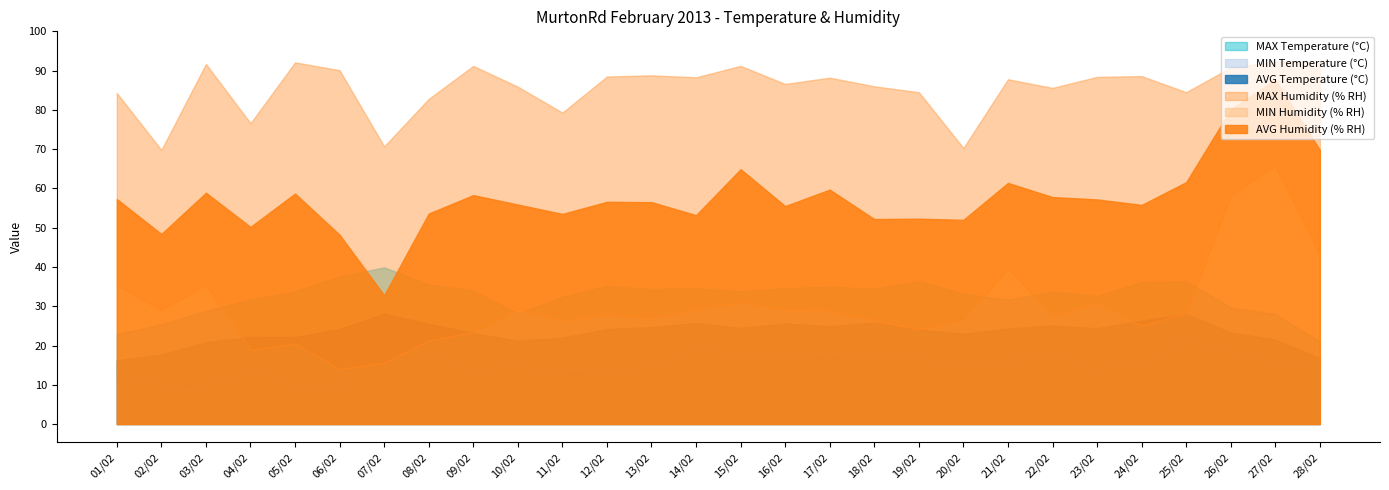

Reading right to left, what are all the values shown in this chart?

AVG Temperature (°C): 16.7	21.5	23.3	28.0	26.3	24.4	25.1	24.3	23.0	24.0	25.8	24.9	25.6	24.5	25.7	24.7	24.2	22.0	21.2	23.2	25.5	28.1	24.2	22.1	22.2	20.8	17.7	16.2
MIN Temperature (°C): 14.4	15.9	18.7	21.9	16.0	14.1	17.8	16.2	14.5	16.9	17.2	16.6	17.0	17.8	19.2	14.8	12.8	12.5	15.1	13.7	17.8	16.3	9.9	9.8	14.0	9.8	10.4	11.6
MAX Temperature (°C): 21.0	28.0	29.6	36.4	36.2	32.6	33.8	31.6	33.3	36.4	34.5	35.0	34.6	33.8	34.6	34.4	35.2	32.4	28.2	34.0	35.6	39.9	37.6	33.8	31.7	28.8	25.4	22.9
AVG Humidity (% RH): 69.8	87.7	80.1	61.6	55.8	57.2	57.8	61.4	52.0	52.3	52.2	59.7	55.5	64.9	53.2	56.5	56.6	53.5	55.9	58.3	53.6	32.8	48.2	58.7	50.2	58.9	48.4	57.3
MIN Humidity (% RH): 43.1	65.9	58.2	28.3	25.0	30.9	27.7	39.7	26.6	24.0	26.5	28.9	29.2	30.9	29.4	27.1	28.0	26.4	29.3	23.3	21.3	15.6	14.0	20.4	18.9	35.5	29.1	35.4
MAX Humidity (% RH): 92.1	92.3	90.8	84.5	88.6	88.4	85.6	87.8	70.3	84.5	86.0	88.2	86.6	91.2	88.3	88.8	88.5	79.3	85.9	91.2	82.8	70.7	90.1	92.1	76.6	91.7	69.8	84.3